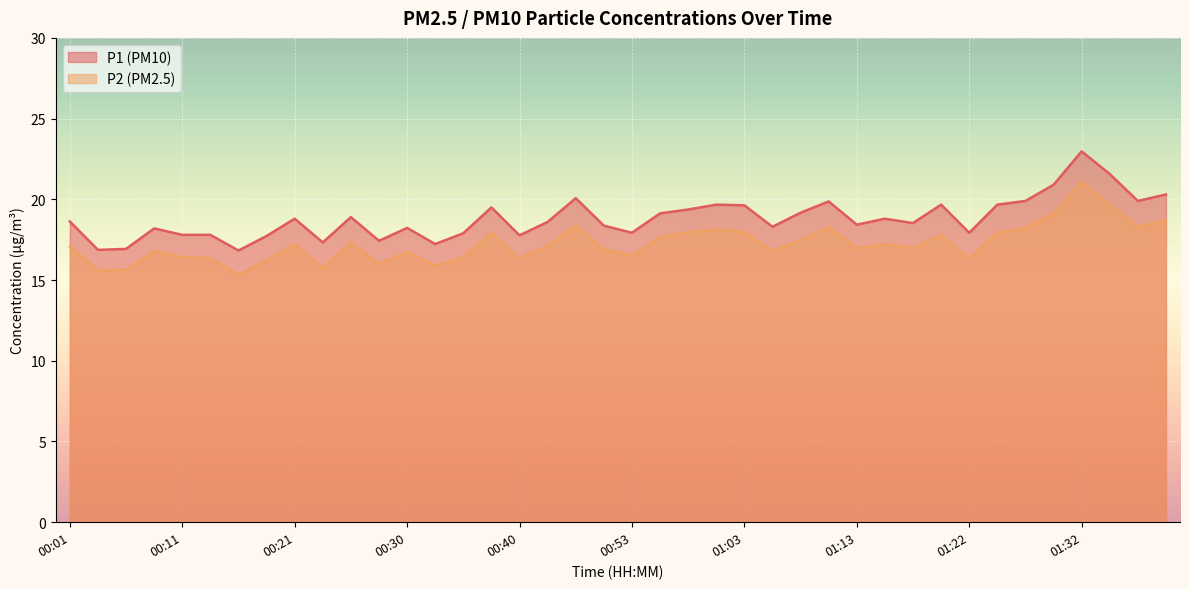

At which label does P1 first exceed 18?

00:01